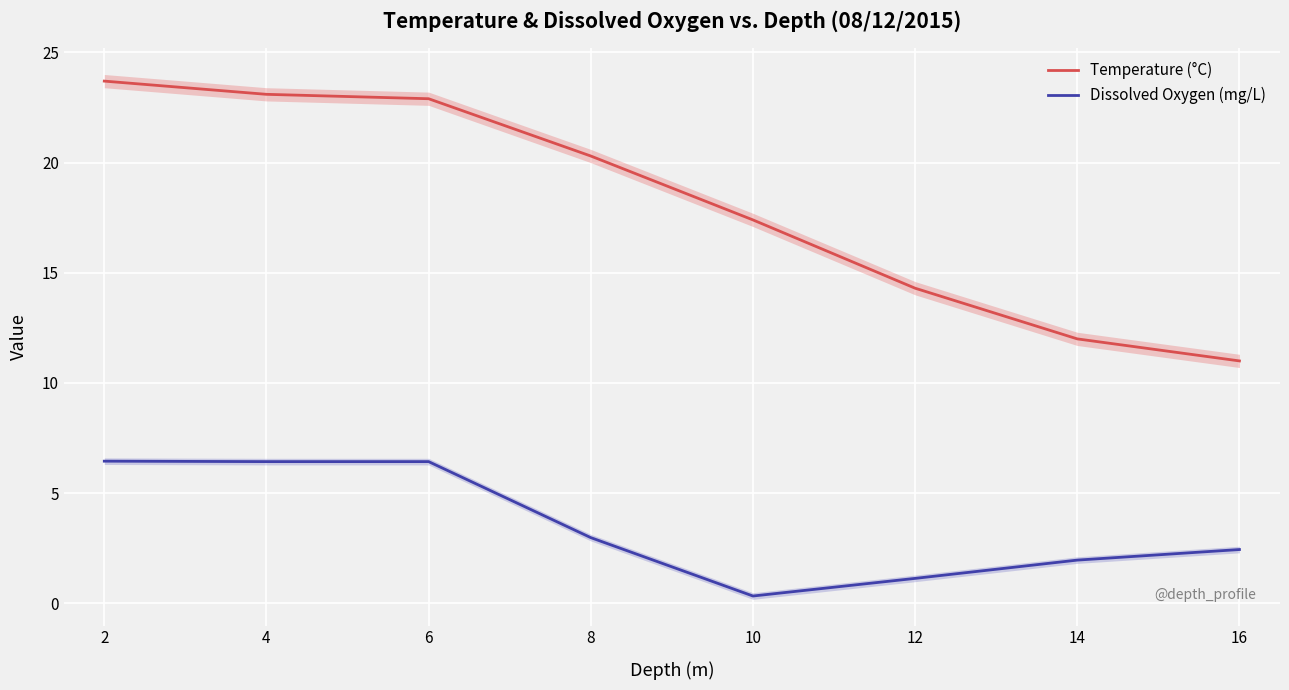

Which has a higher value, 8 or 12?

8